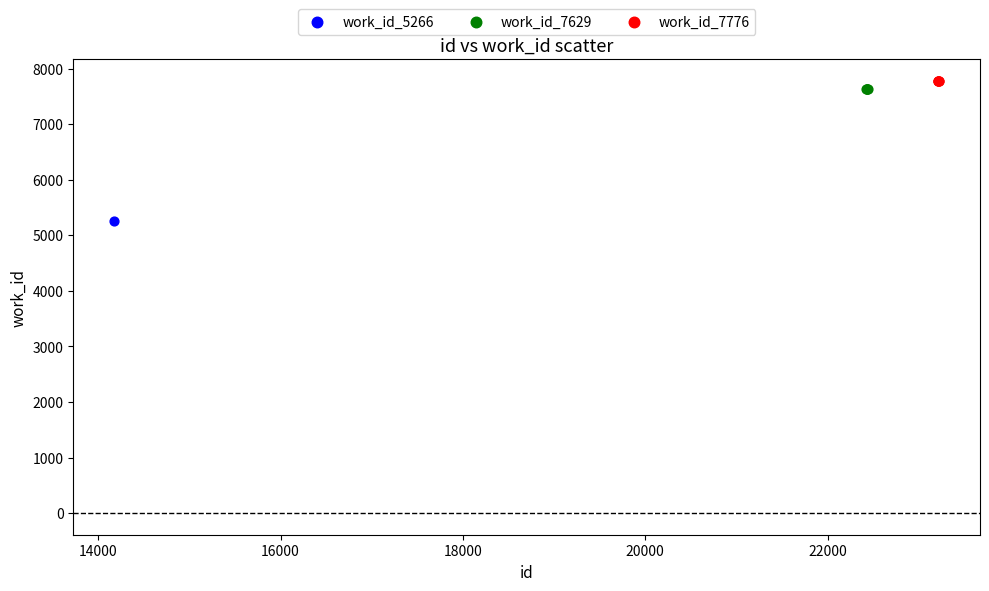

What are all the series names shown in the legend?

work_id_5266, work_id_7629, work_id_7776